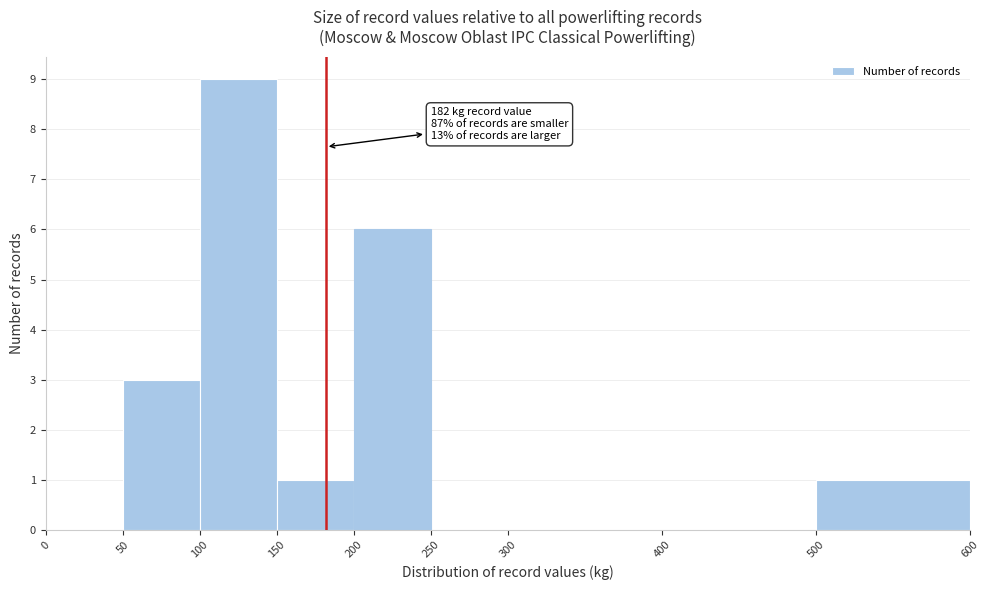

Over which range of the x-axis is the bar tallest?

100 to 150